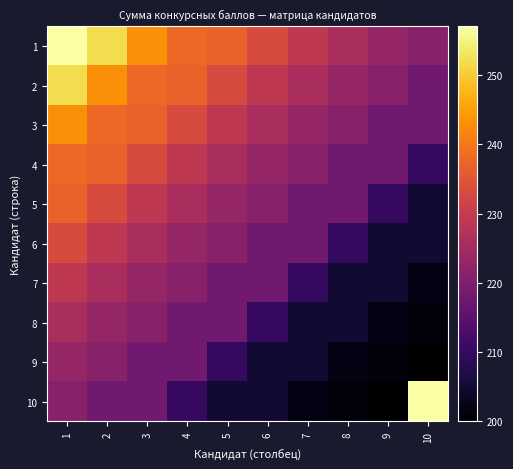

How many distinct data groups are displayed?

10